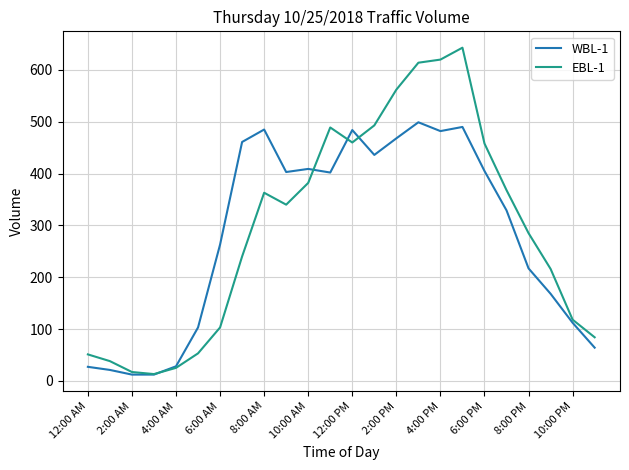

What is the greatest value displayed?

643